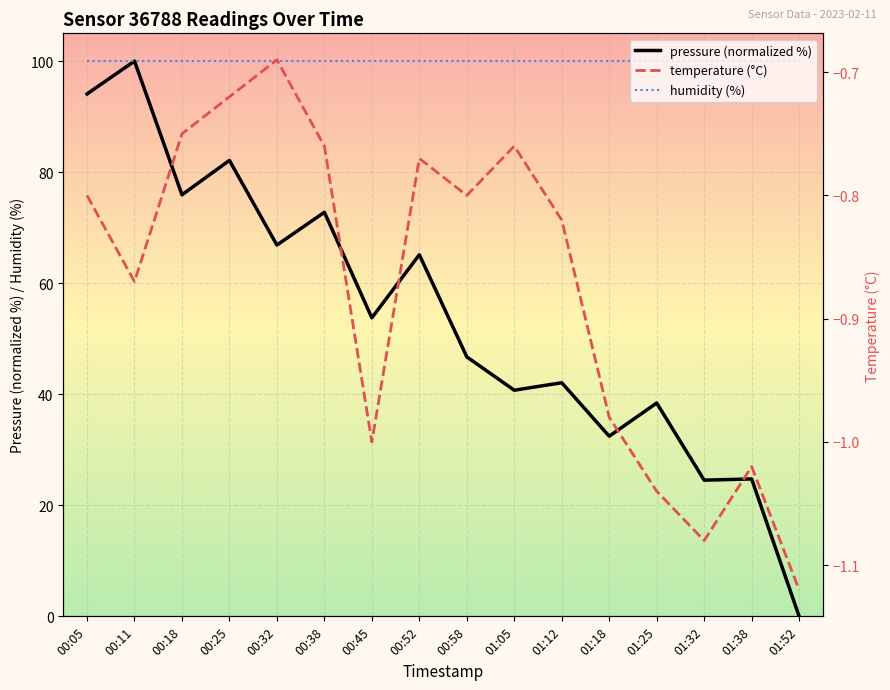

Count the number of data series in this chart.

3